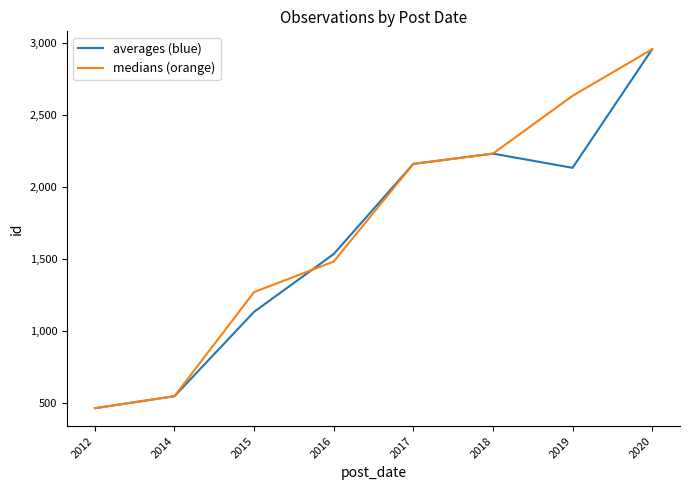

What is the difference between the second highest and second lowest values in the averages (blue) series?

1685.5